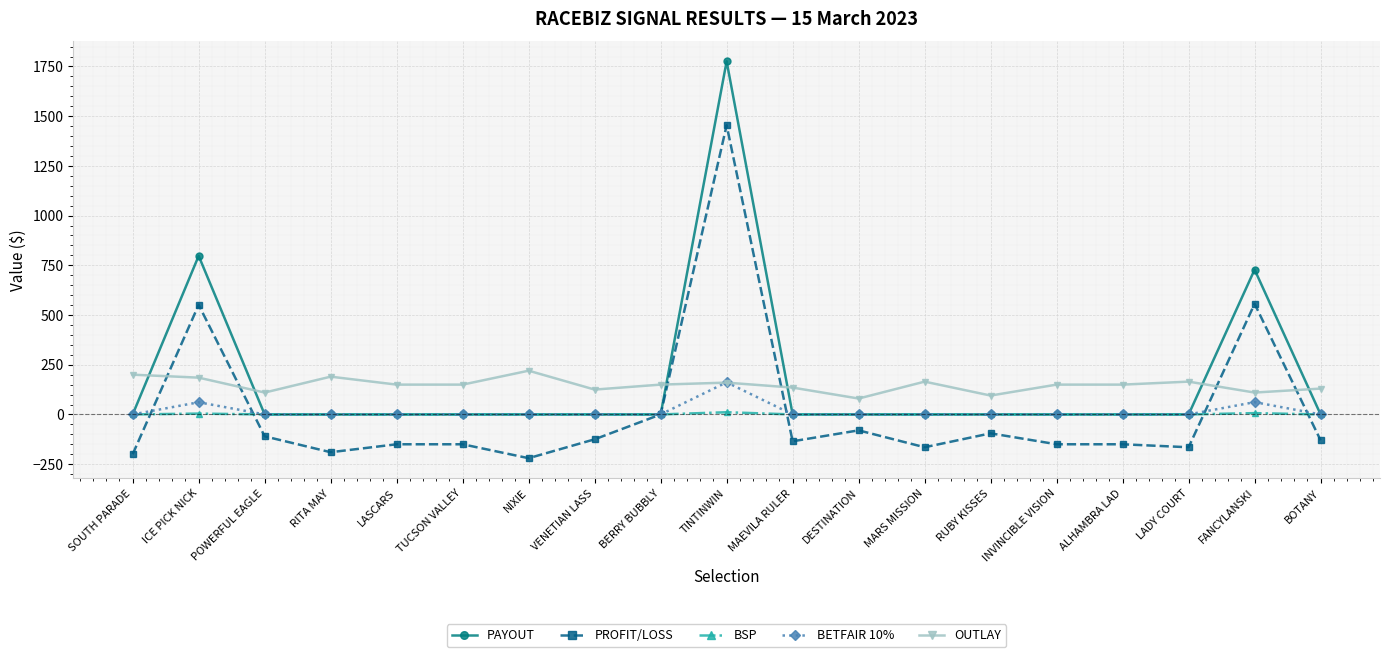

True or false: BETFAIR 10% has more than 0 interior local peaks.

True